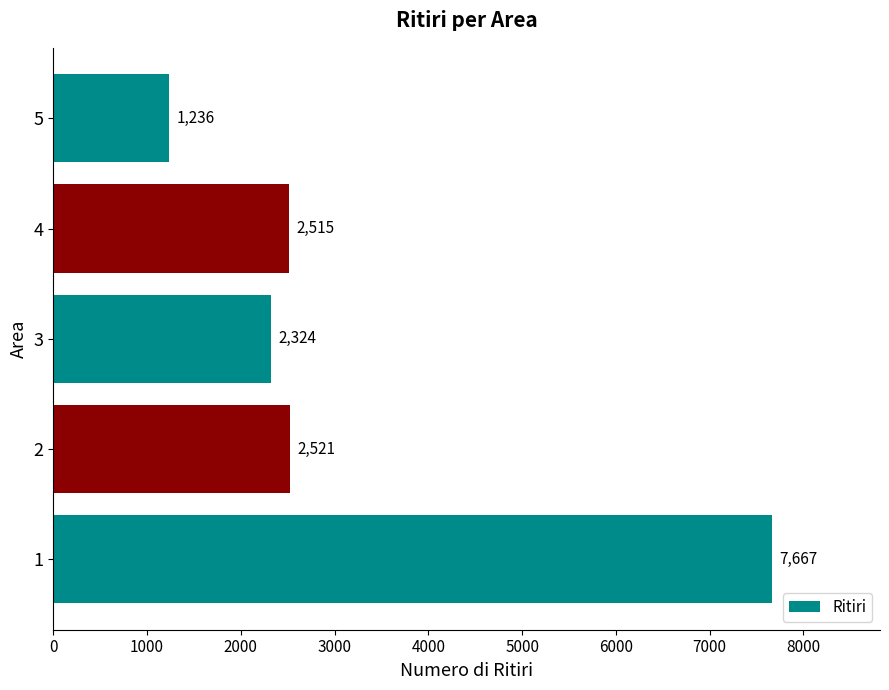

What is the change in value from 4 to 5?

-1279